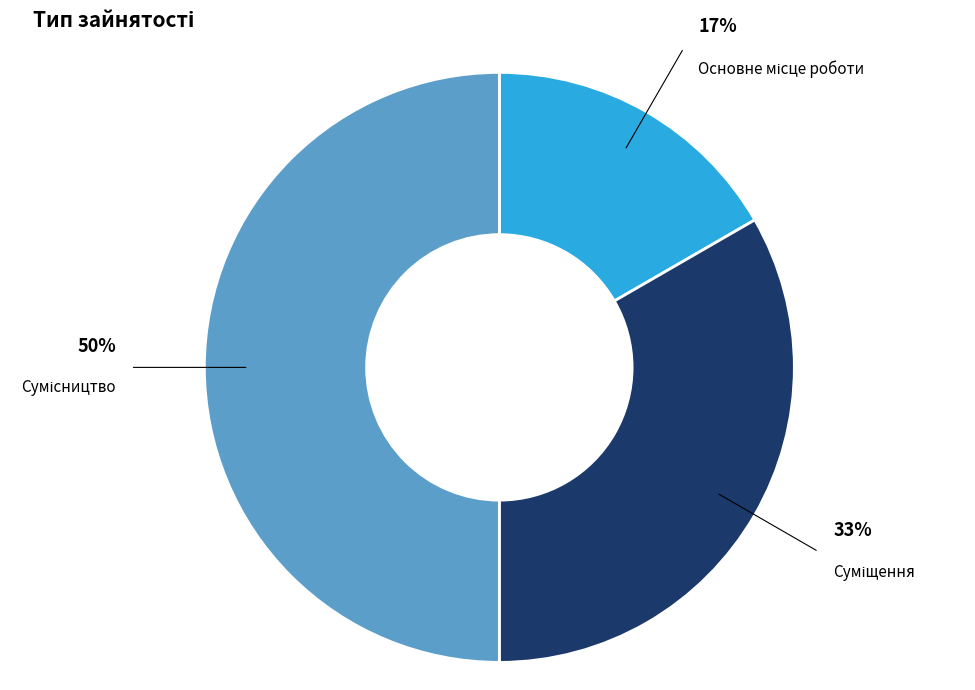

To the nearest percent, what is the average slice percentage?

33%